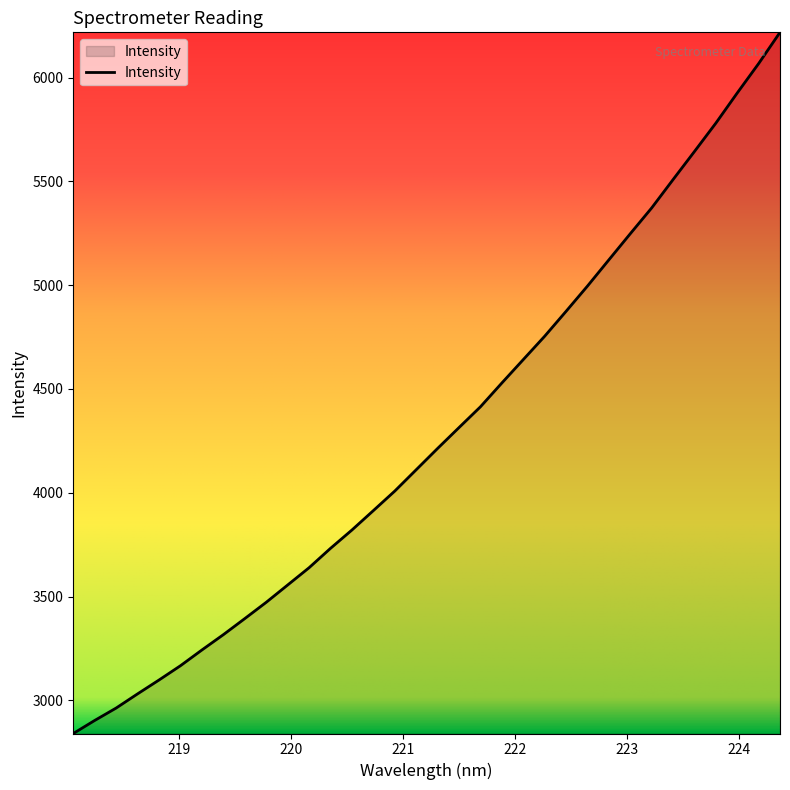

What is the minimum value shown in the chart?

2840.3